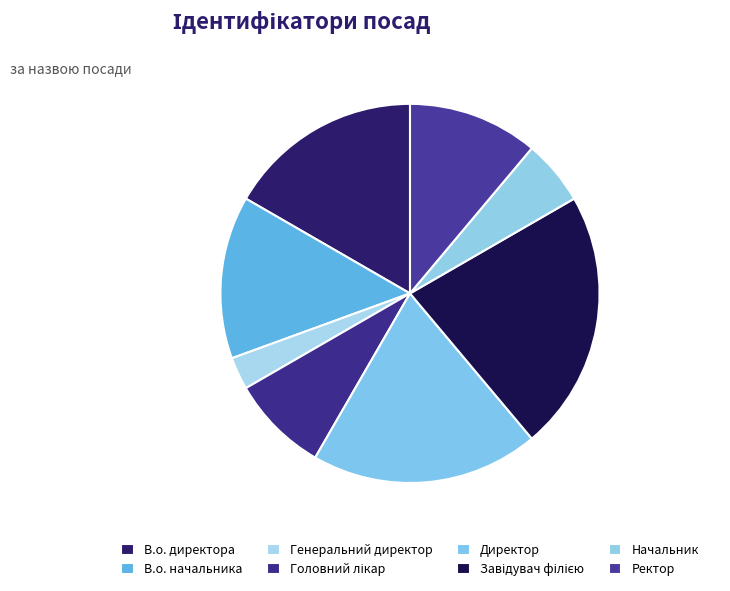

Which category has the biggest portion of the pie?

Завідувач філією